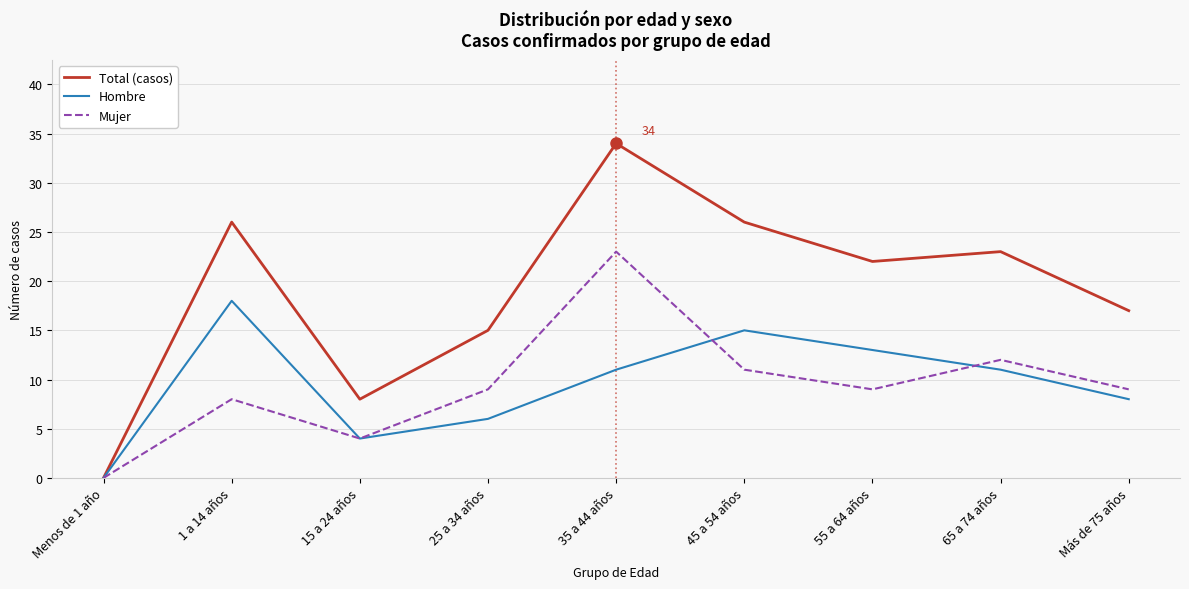

The value of Total (casos) at 55 a 64 años is 22. True or false?

True